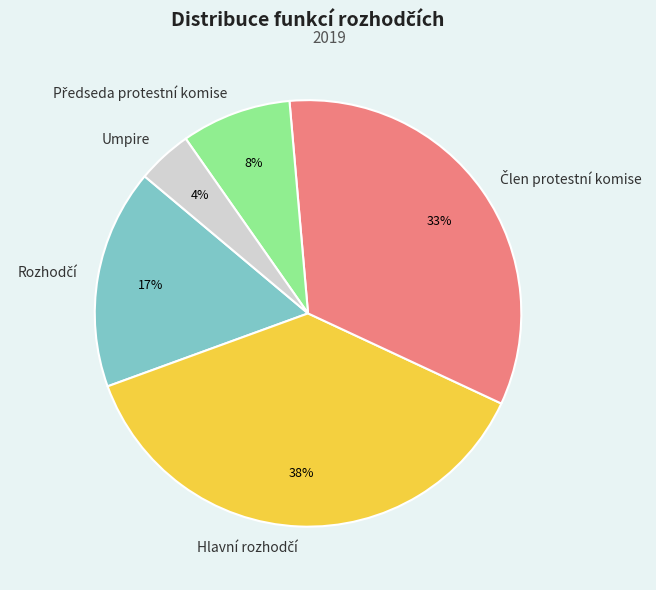

Does Umpire represent more than half of the total?

No